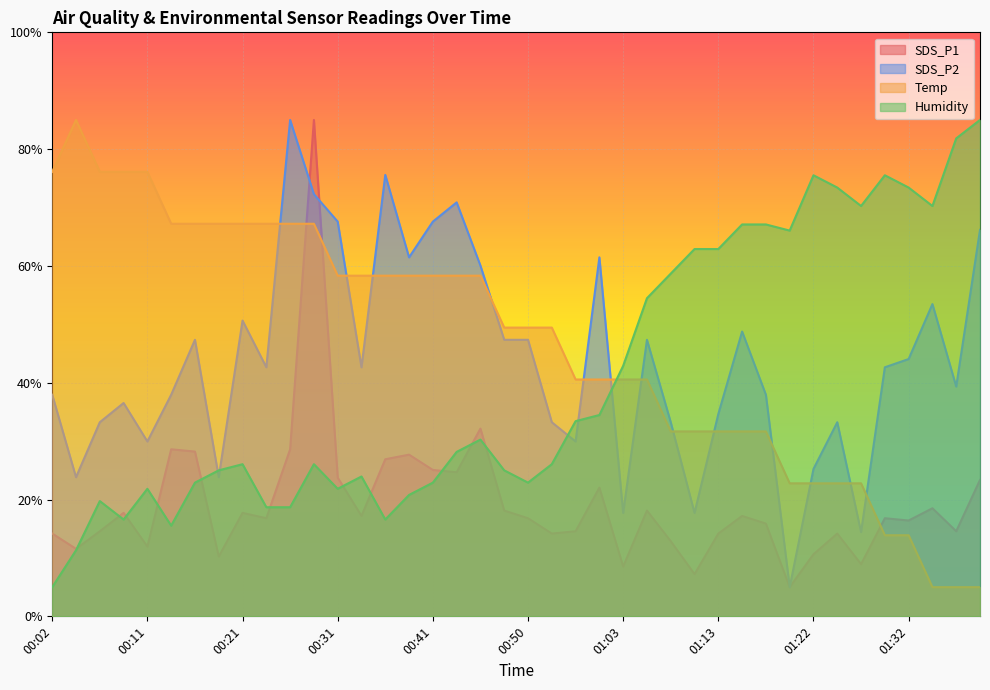

Is the value of SDS_P1 at 00:04 greater than the value of Humidity at 01:05?

No